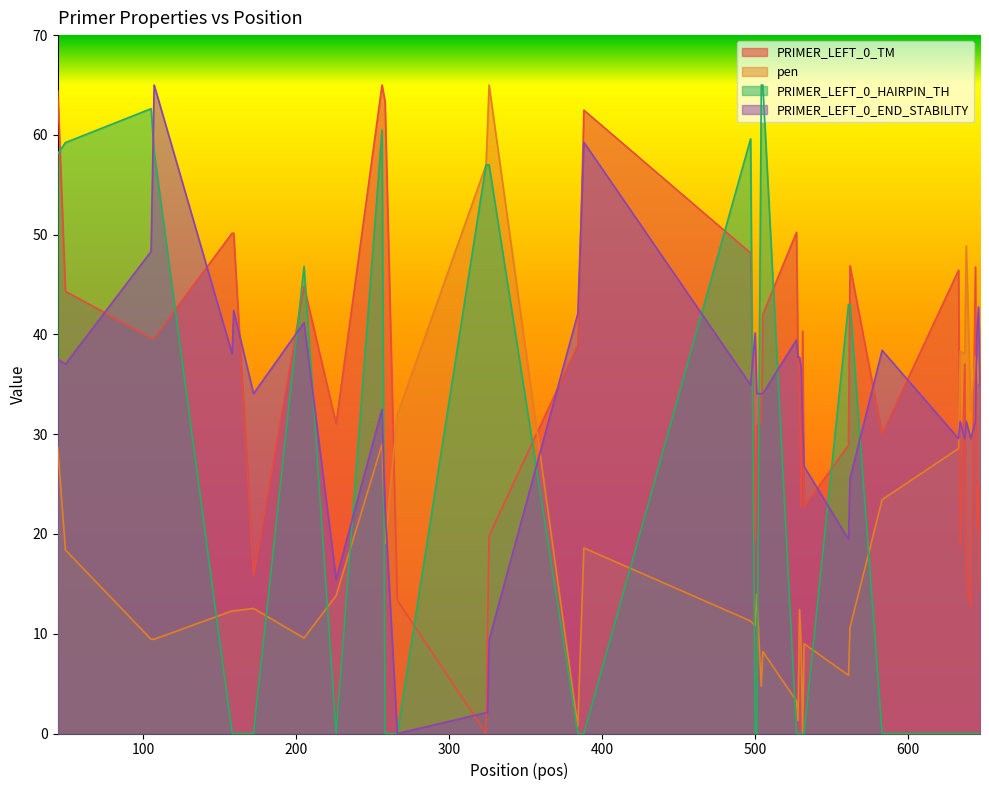

Where is PRIMER_LEFT_0_TM nearest to the value 32?

504